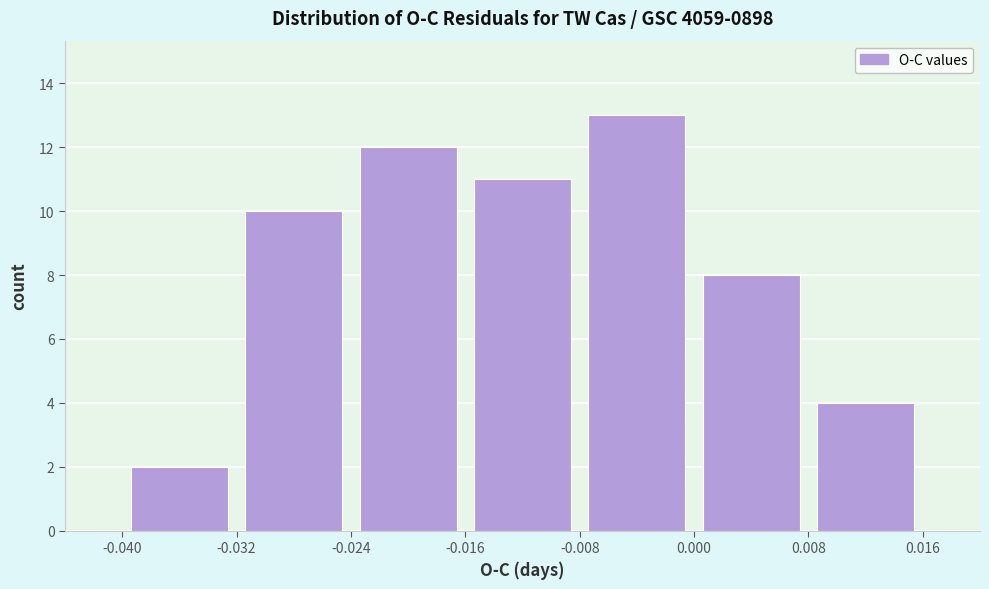

Reading left to right, transcribe this chart: for each bar, give the range it covers on the x-axis and its height. The values are not printed on the chart, so give them approximately, as read against the axis.

-0.040 to -0.032: 2
-0.032 to -0.024: 10
-0.024 to -0.016: 12
-0.016 to -0.008: 11
-0.008 to 0.000: 13
0.000 to 0.008: 8
0.008 to 0.016: 4